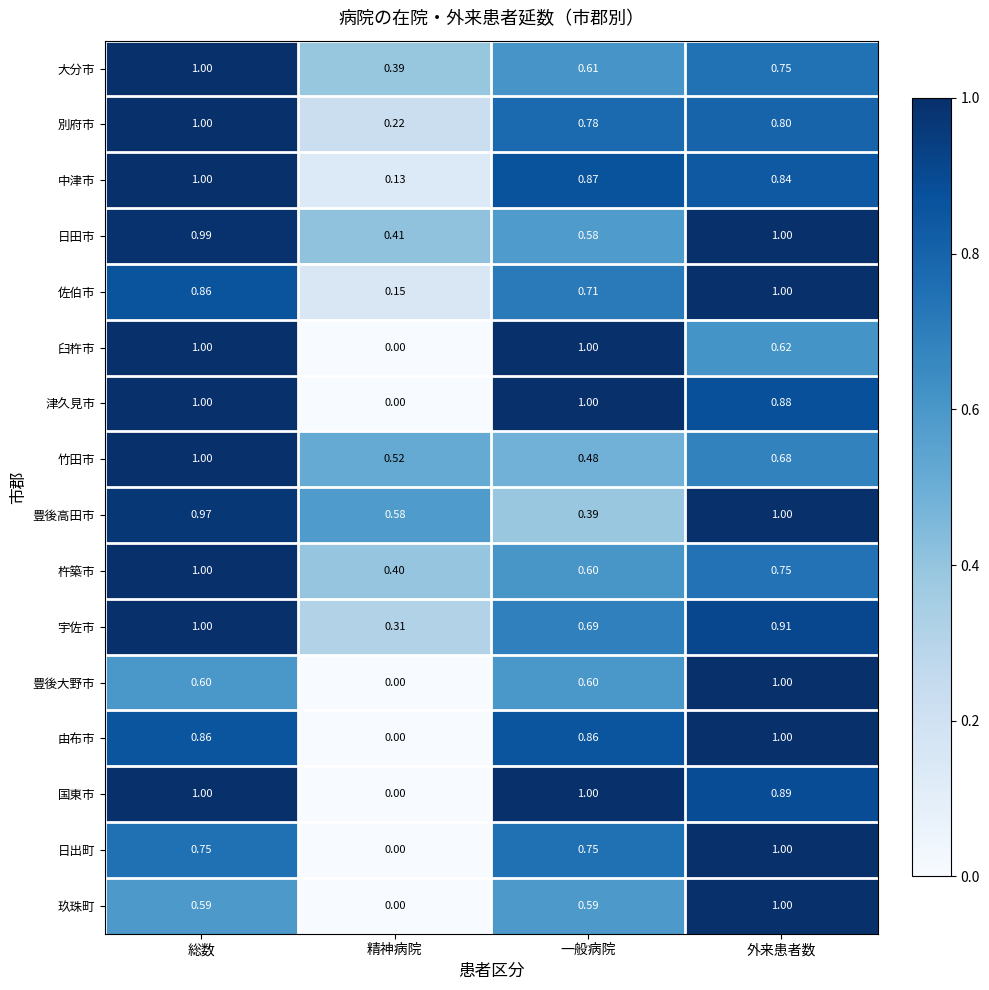

How many data points does each series have?

4